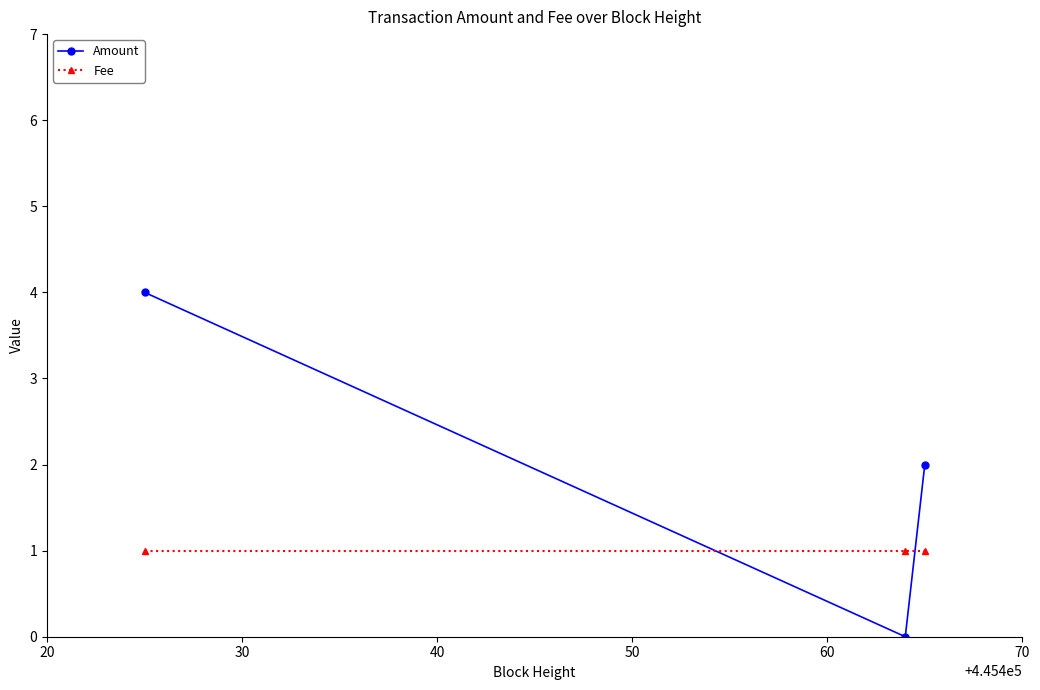

Reading right to left, list all the values displayed in this chart.

Amount: 2	0	4
Fee: 1	1	1